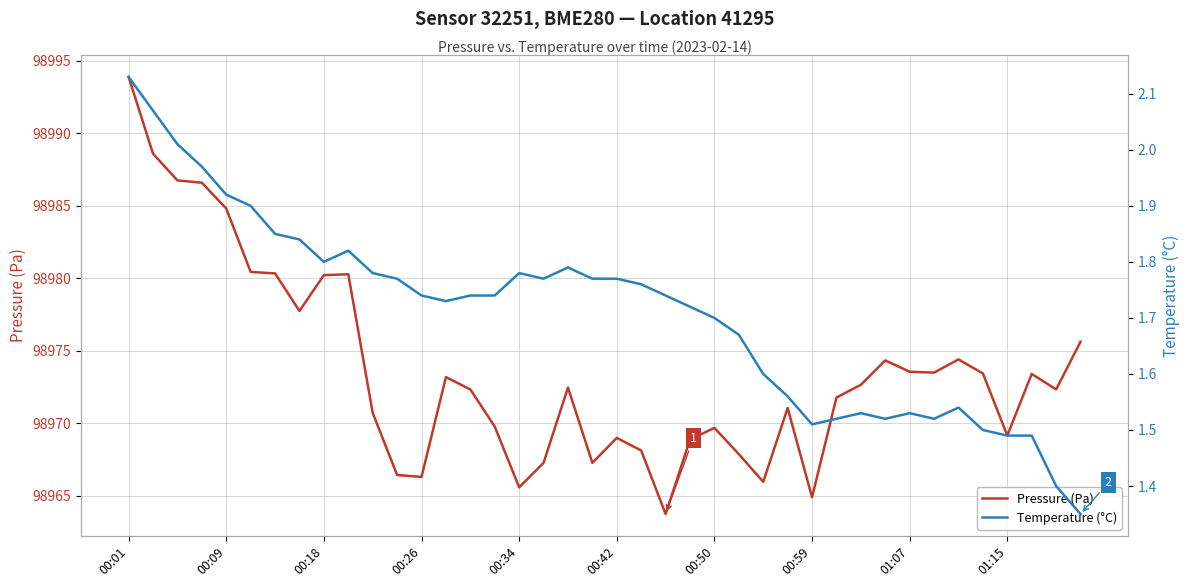

What is the maximum value shown in the chart?

98993.9